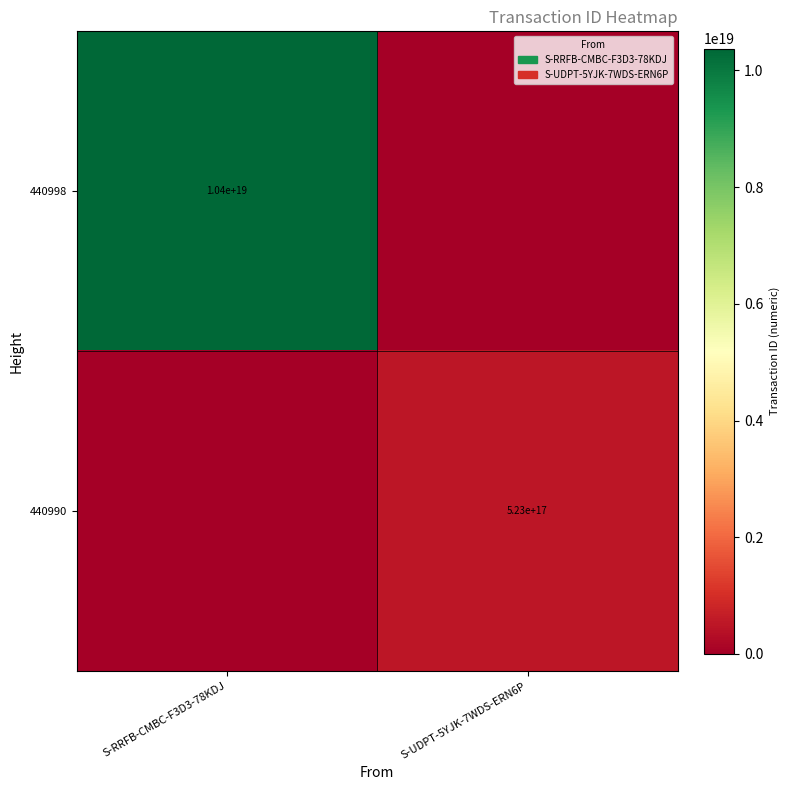

Between S-RRFB-CMBC-F3D3-78KDJ and S-UDPT-5YJK-7WDS-ERN6P, which is larger?

S-RRFB-CMBC-F3D3-78KDJ